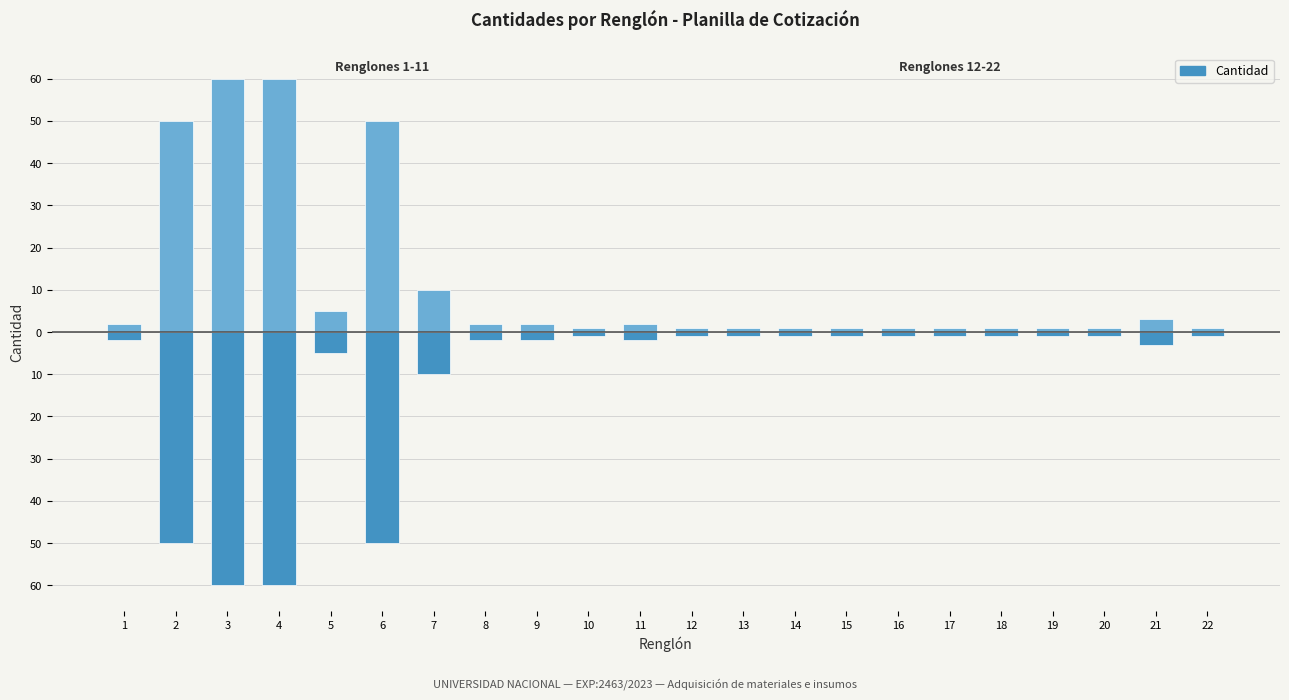

Is it true that the value at 18 is -2?

False